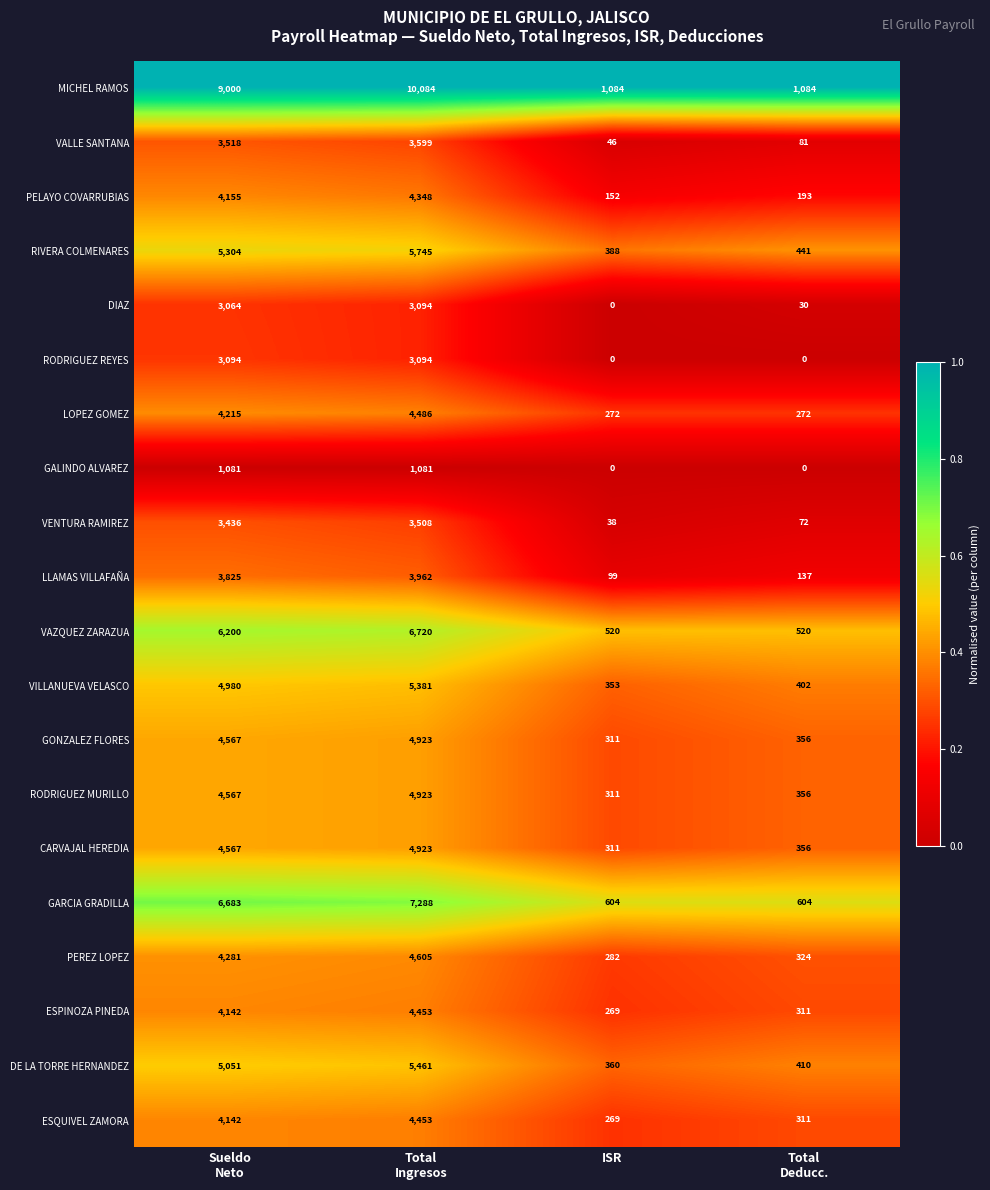

The value of RODRIGUEZ REYES at ISR is 1772. True or false?

False